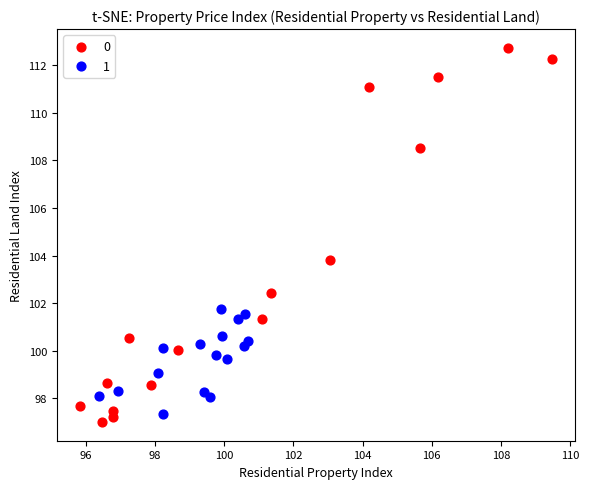

What are all the series names shown in the legend?

0, 1